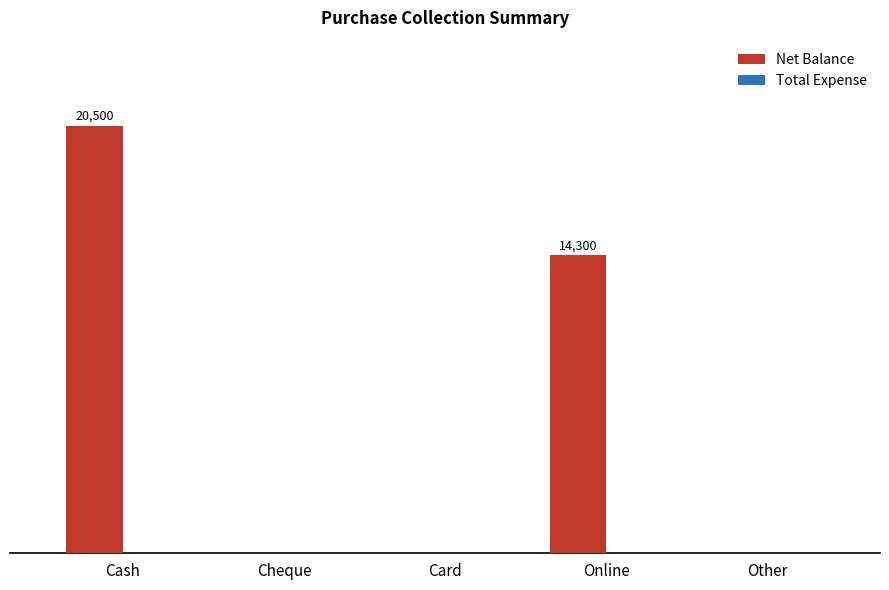

What is the label of the 3rd bar from the left?

Card